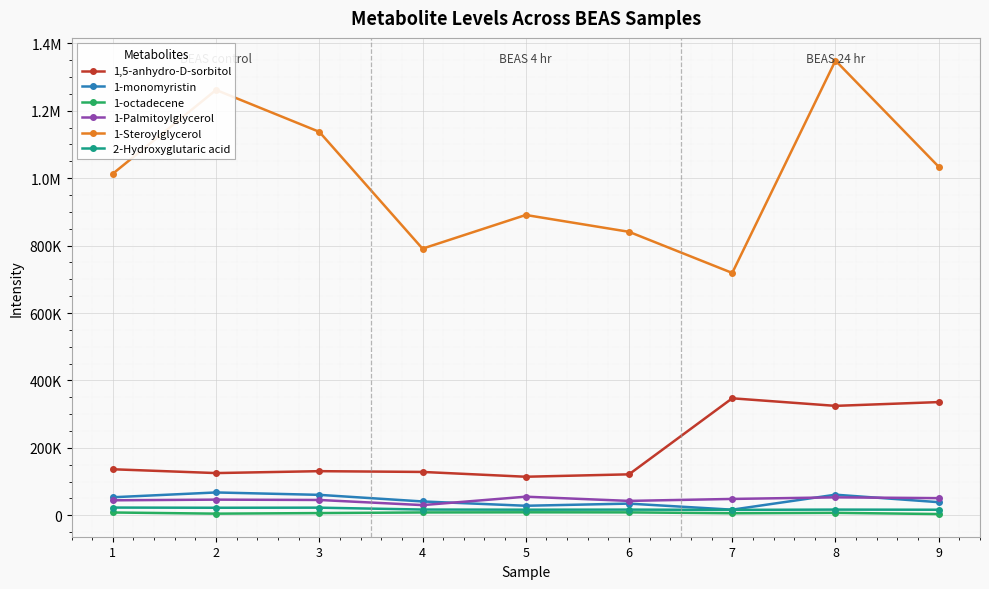

True or false: 1-Steroylglycerol and 1-Palmitoylglycerol intersect in this chart.

False